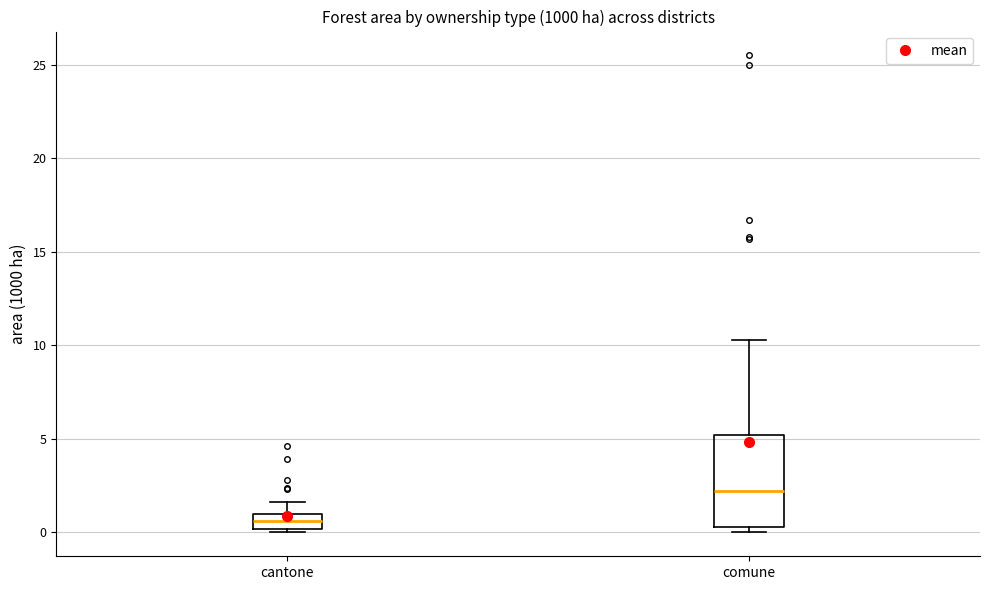

Reading left to right, read every box against the y-axis: the position of its median line, the range the box covers, and the ends of its whiskers. The values are not printed on the chart, so give them approximately, as read against the axis.

cantone: median 0.5, box 0.0 to 1.0, whiskers 0.0 (just below the box's lower edge) to 1.5
comune: median 2.0, box 0.5 to 5.0, whiskers 0.0 to 10.5